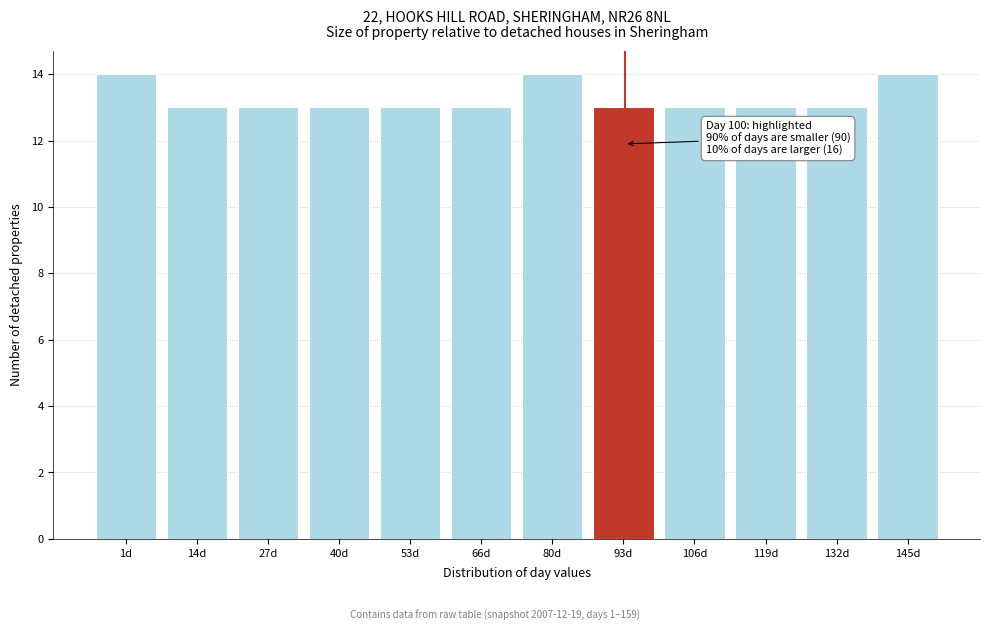

Reading left to right, what are all the values shown in this chart?

14	13	13	13	13	13	14	13	13	13	13	14